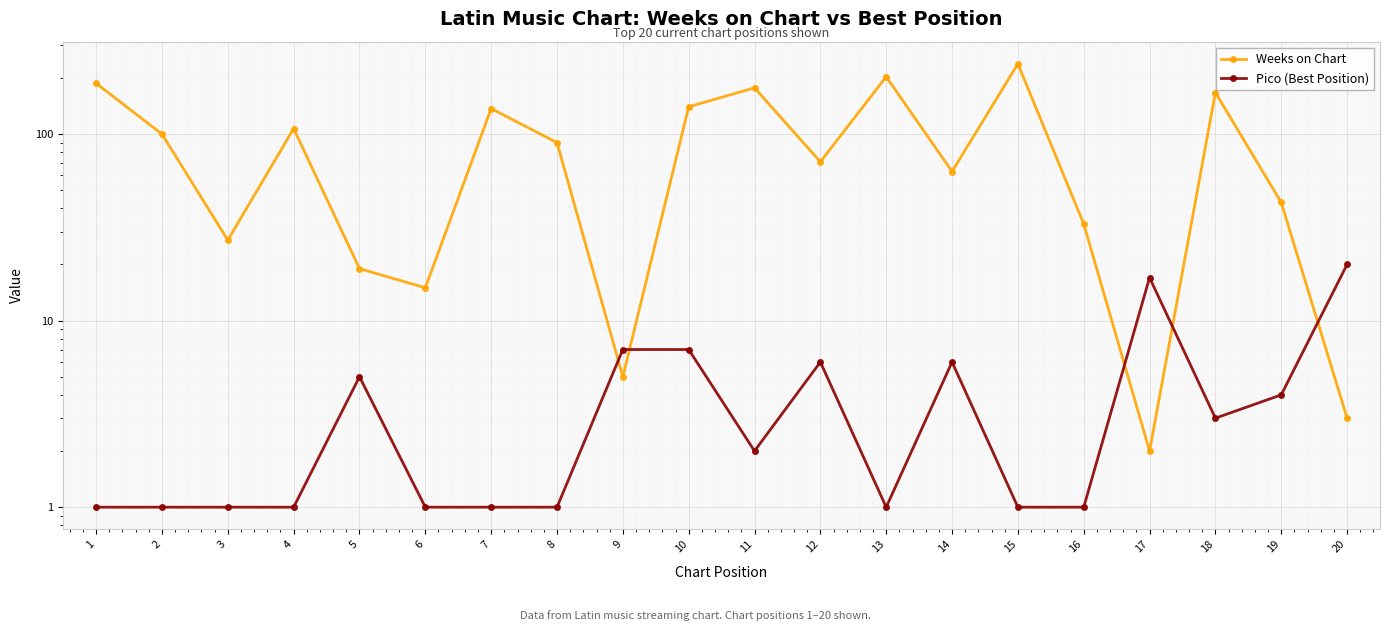

At which label does Weeks on Chart reach its minimum?

17